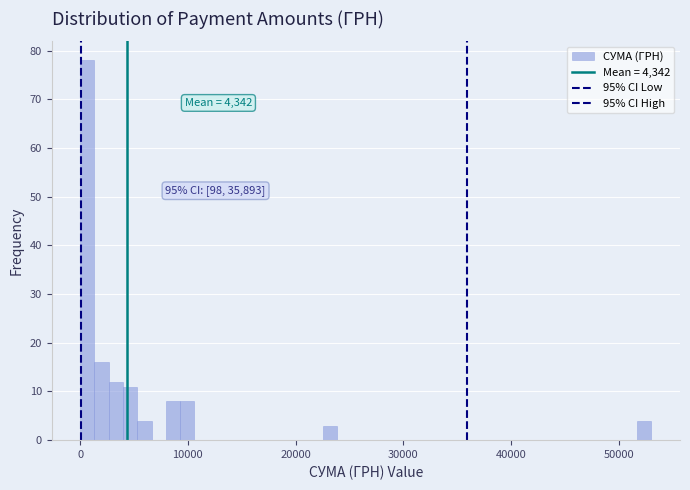

Around what value on the x-axis is the tallest bar? Give the approximate position of its centre, as read against the axis.

1000